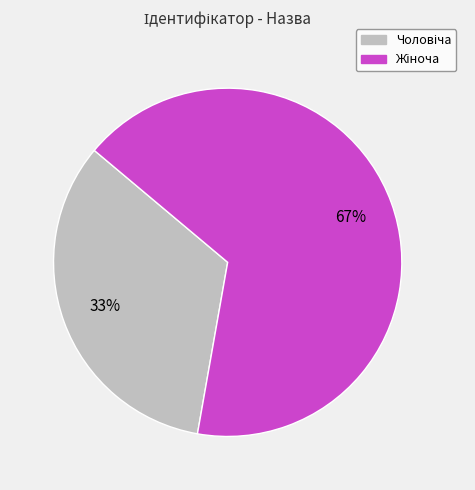

Is there a majority slice in this chart?

Yes